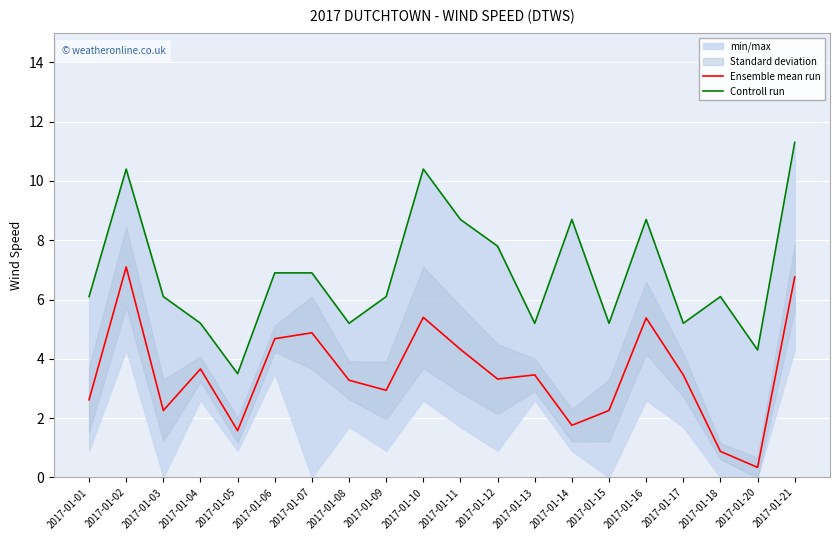

True or false: Controll run has a value of 6.1 at 2017-01-03.

True